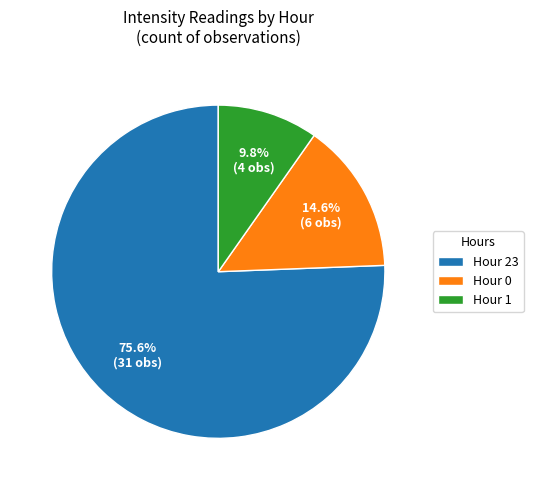

To the nearest percent, what is the combined percentage of Hour 23 and Hour 1?

85%